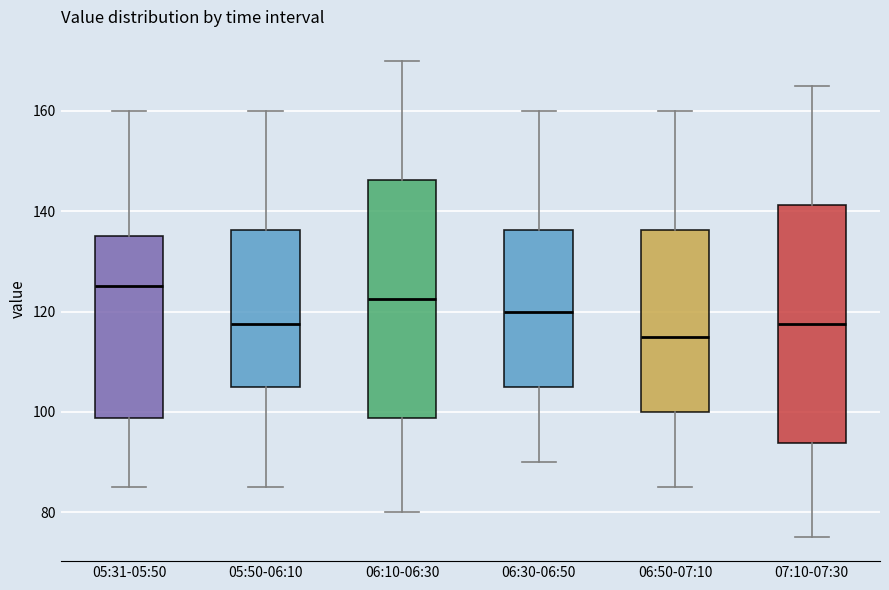

Reading left to right, transcribe this box plot: for each box, give where its median line is, the range the box spans, and where its two whiskers end, as read against the y-axis. The values are not printed on the chart, so give them approximately, as read against the axis.

05:31-05:50: median 126, box 98 to 136, whiskers 86 to 160
05:50-06:10: median 118, box 106 to 136, whiskers 86 to 160
06:10-06:30: median 122, box 98 to 146, whiskers 80 to 170
06:30-06:50: median 120, box 106 to 136, whiskers 90 to 160
06:50-07:10: median 116, box 100 to 136, whiskers 86 to 160
07:10-07:30: median 118, box 94 to 142, whiskers 76 to 166